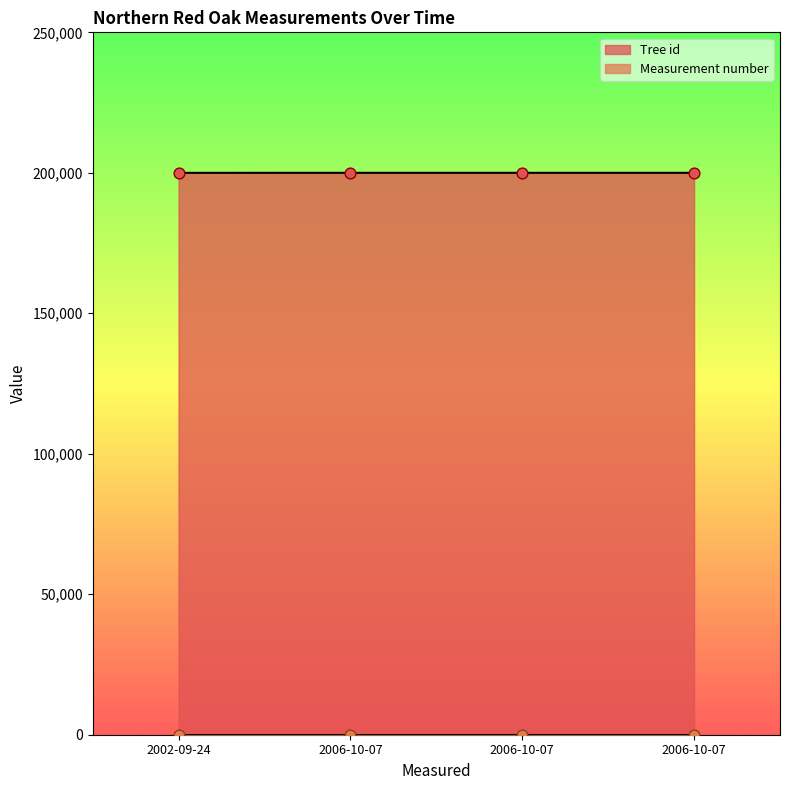

Approximately how many times larger is the value at 2006-10-07 compared to 2006-10-07?

1.0